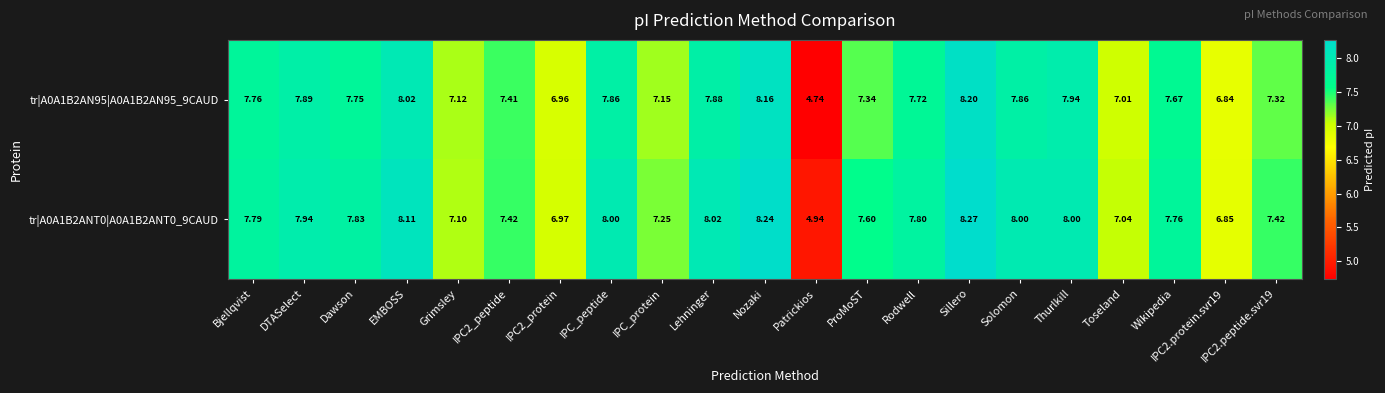

What is the greatest value displayed?

8.3